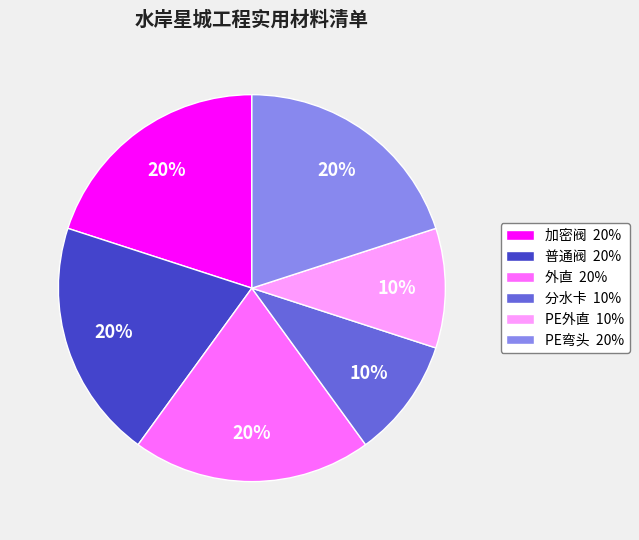

Approximately how many times larger is the value at 分水卡 10% compared to PE弯头 20%?

0.5